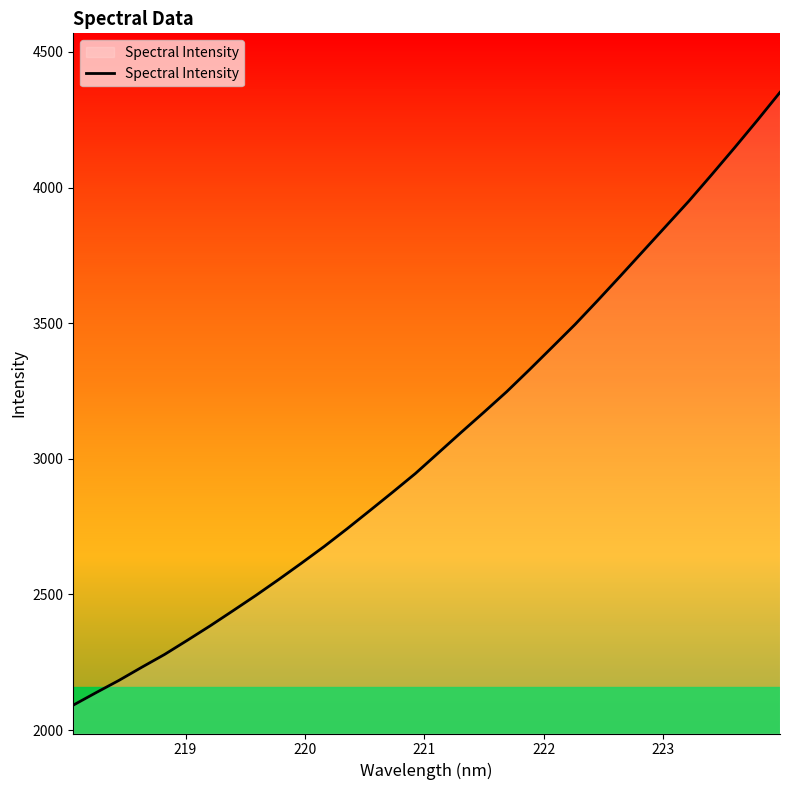

How many distinct data groups are displayed?

1